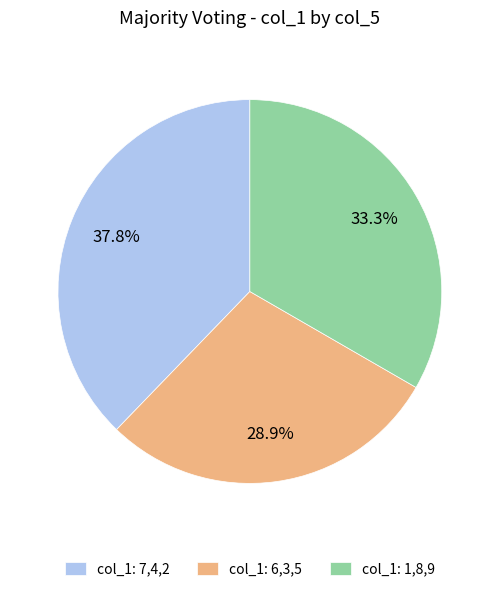

Which category has the biggest portion of the pie?

col_1: 7,4,2